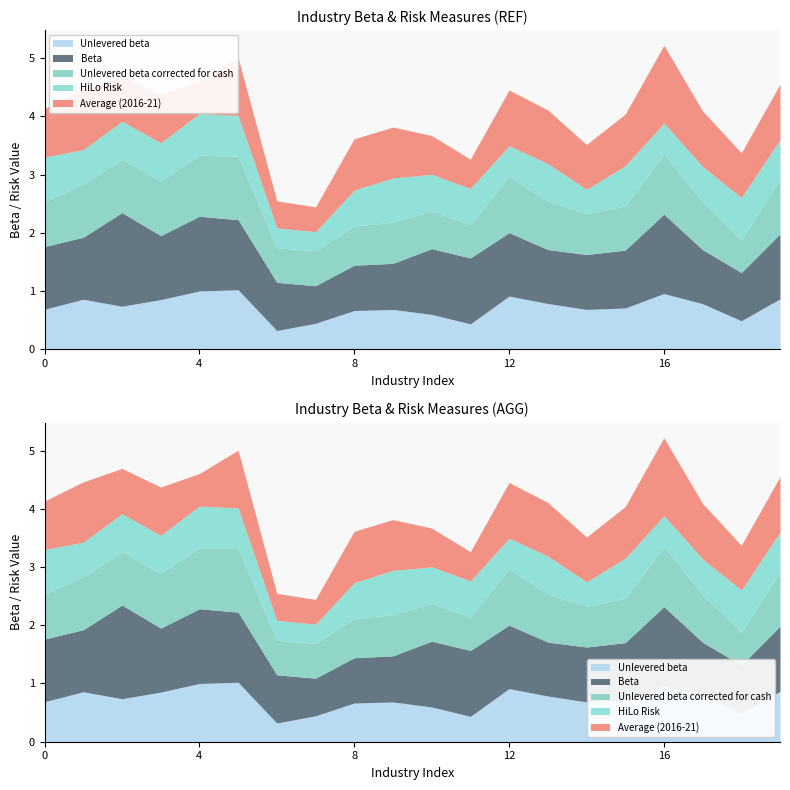

After their last crossing, which series has the higher values: Unlevered beta corrected for cash or HiLo Risk?

Unlevered beta corrected for cash